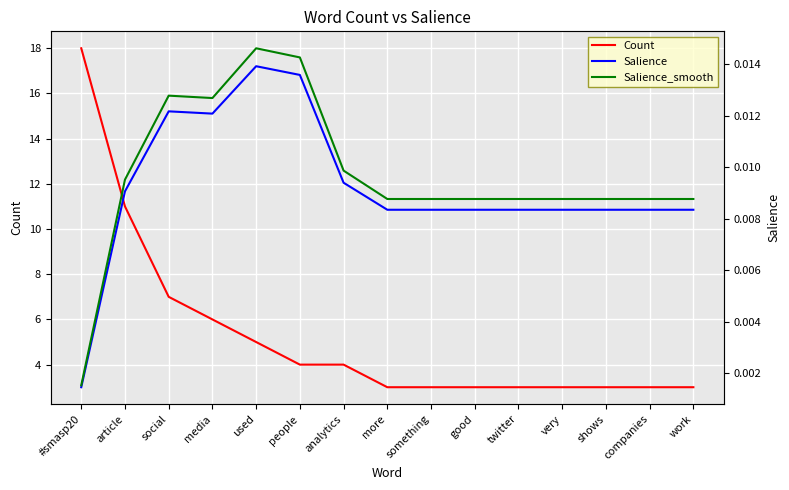

Rank the series by their maximum value, from highest to lowest.

Count, Salience_smooth, Salience